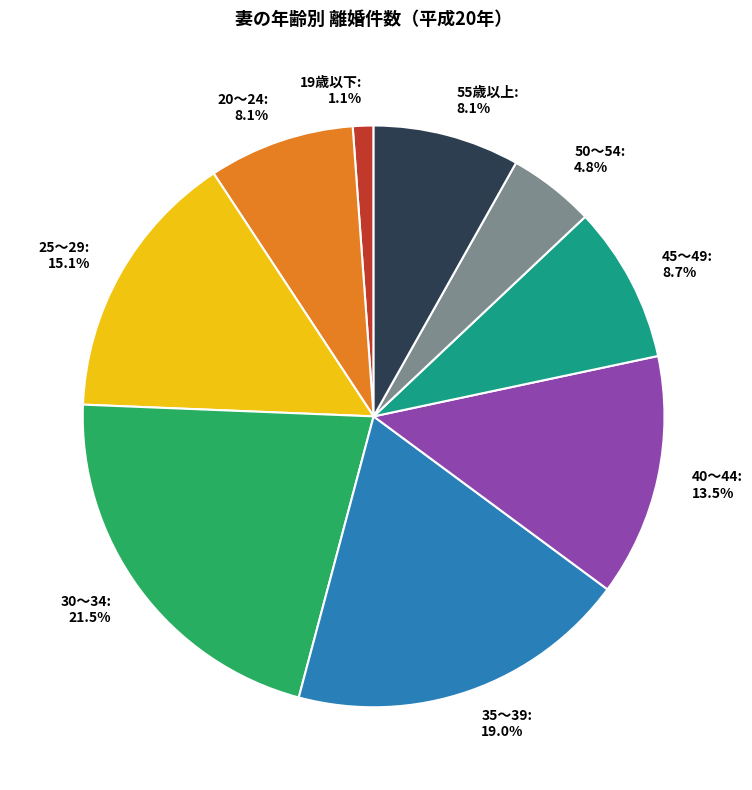

To the nearest percent, what percentage of the pie is 19歳以下?

1%